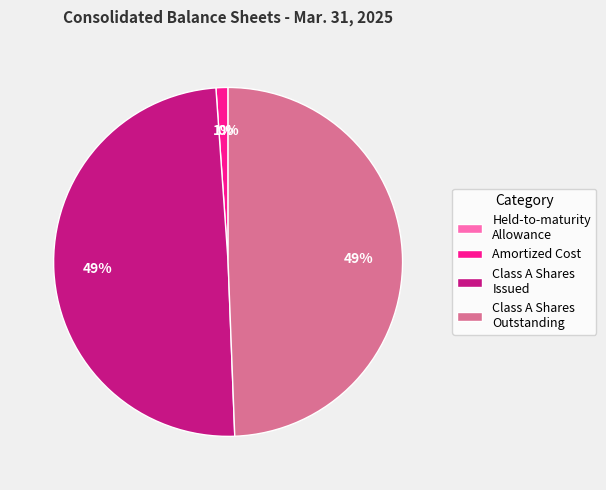

Is the sum of Class A Shares Issued and Amortized Cost greater than half?

Yes